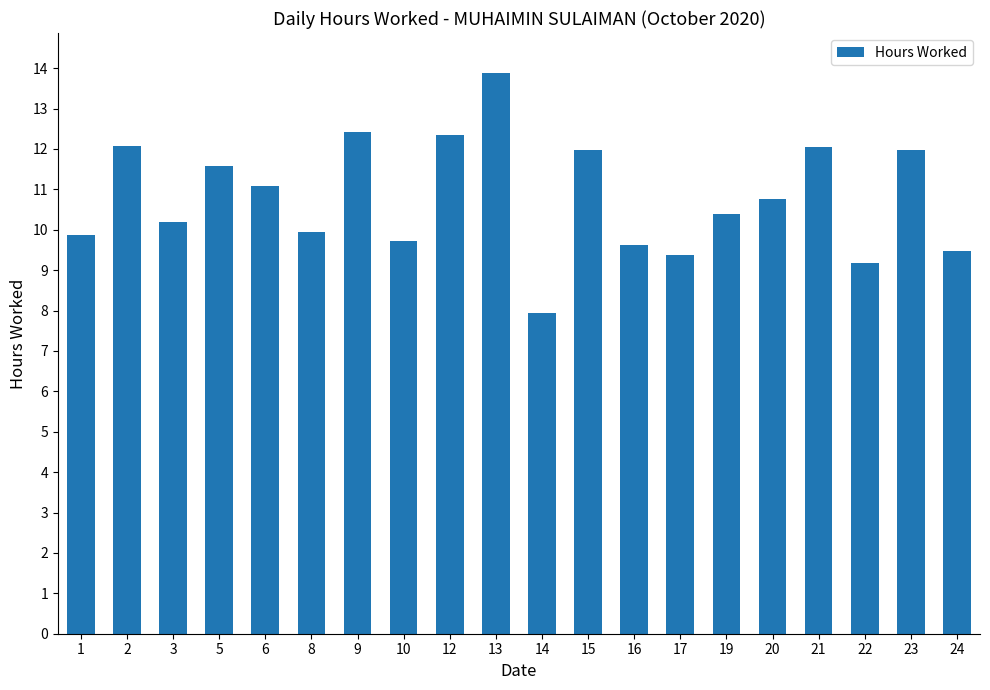

True or false: the data shows 17.5 at 1.

False